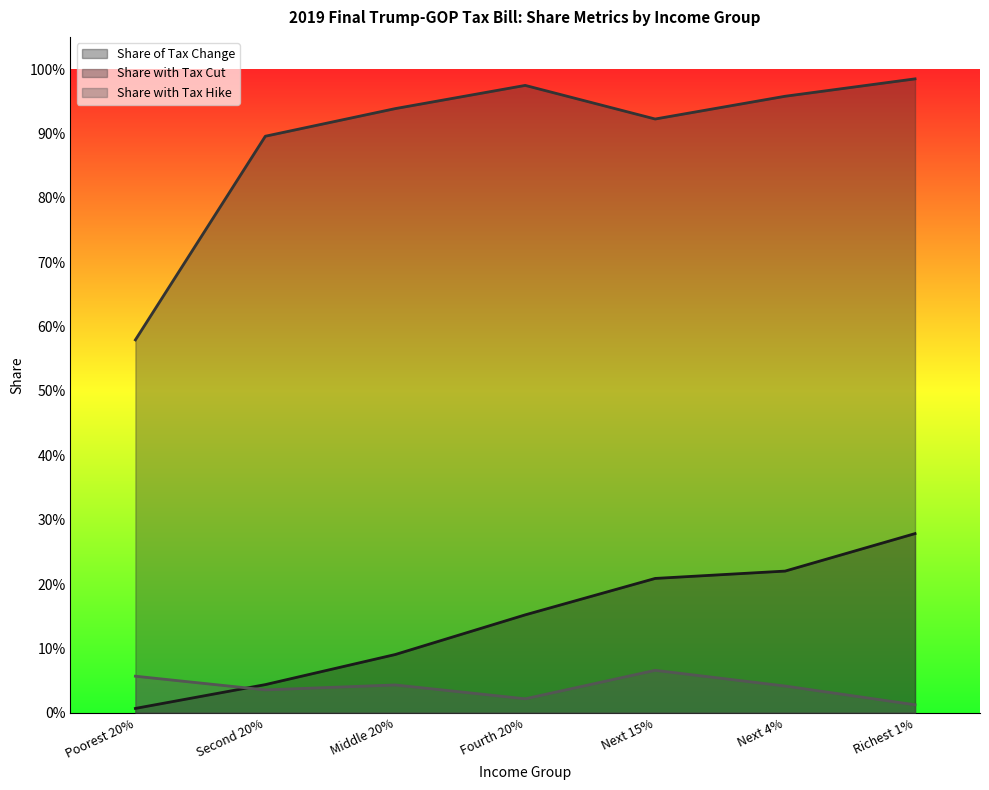

In Share with Tax Cut, how many points are higher than both neighbors (excluding endpoints)?

1